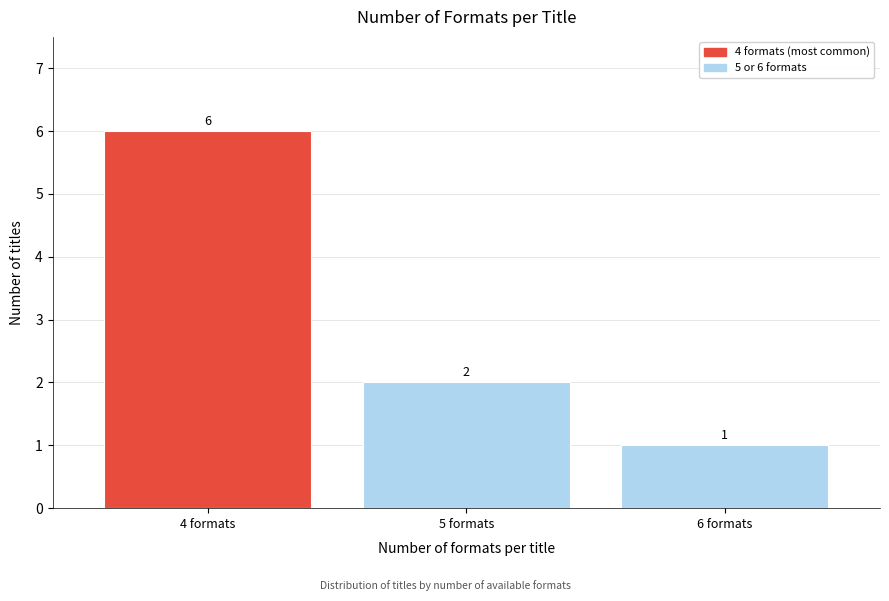

Reading left to right, extract all data points from this chart.

6	2	1